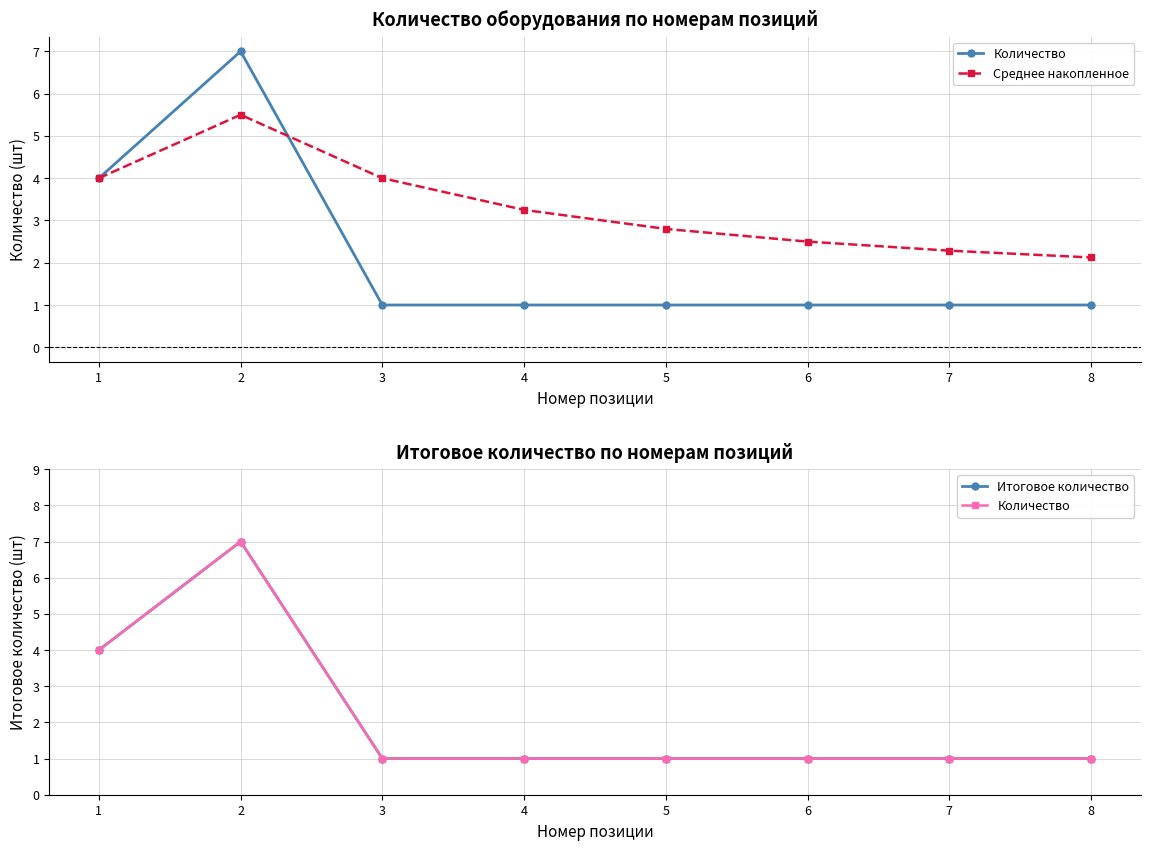

At which category is the sum across all series the highest?

2